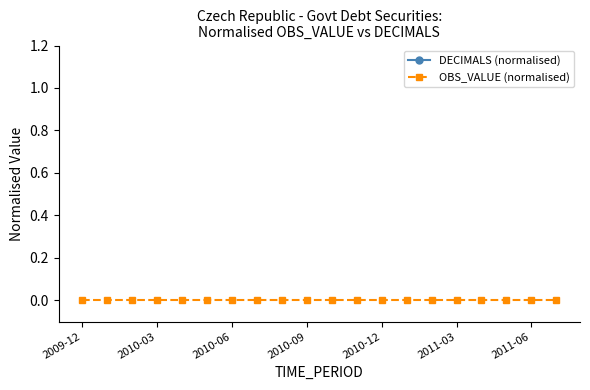

Between 2010-12 and 2010-06, which is larger?

2010-12